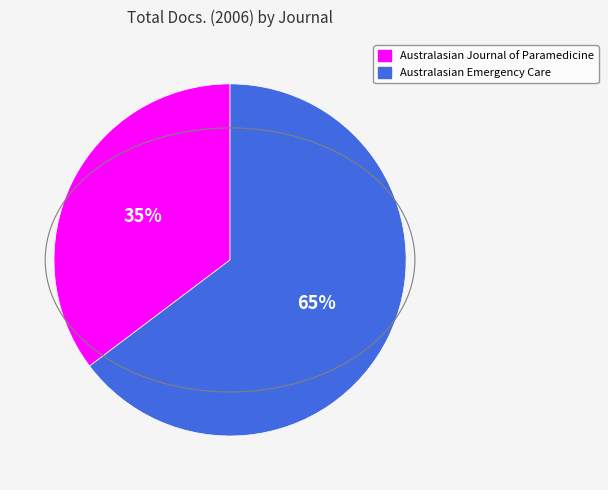

Count the number of slices in the pie.

2